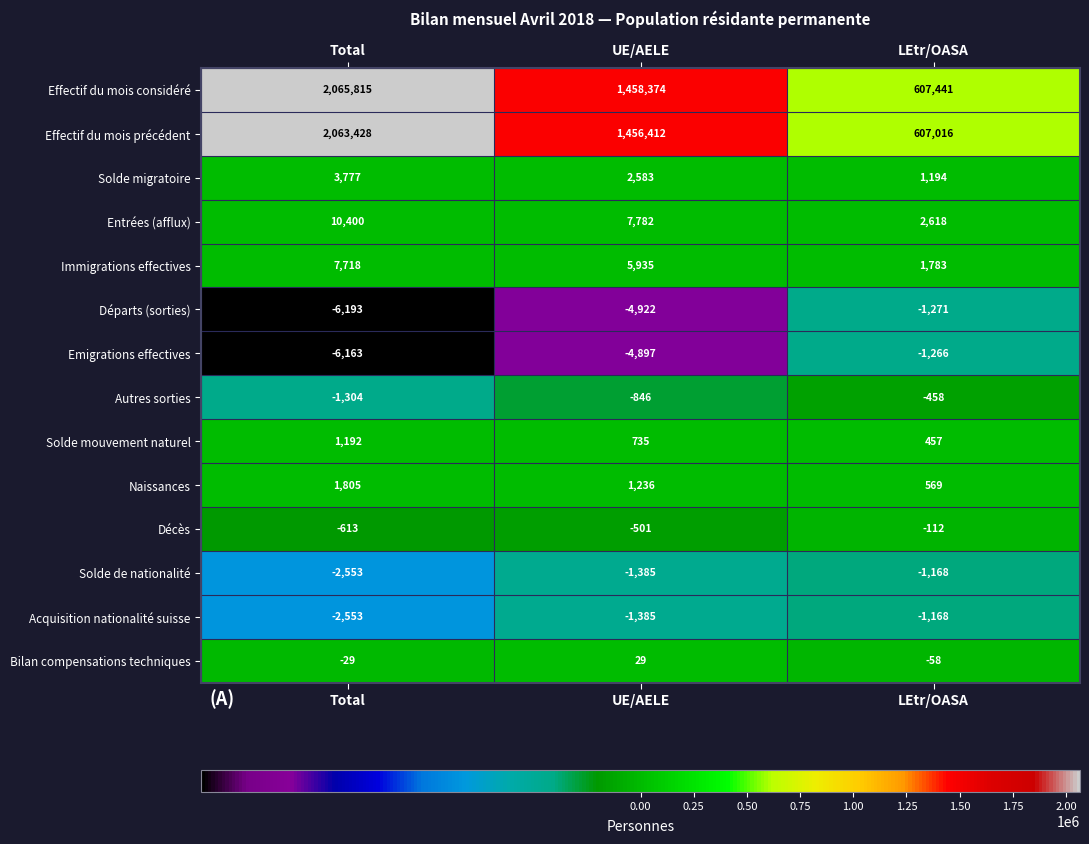

Which series has the widest spread of values?

Effectif du mois considéré